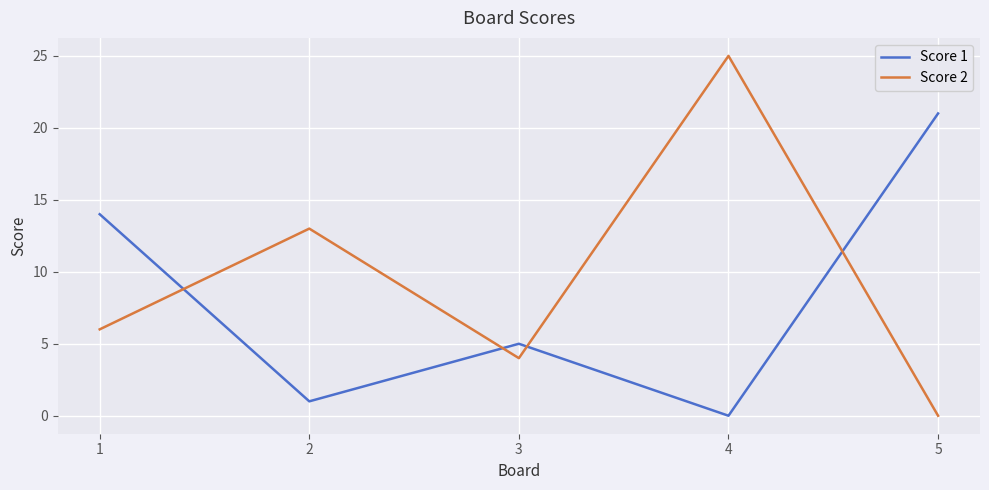

True or false: Score 2 and Score 1 cross at least once.

True